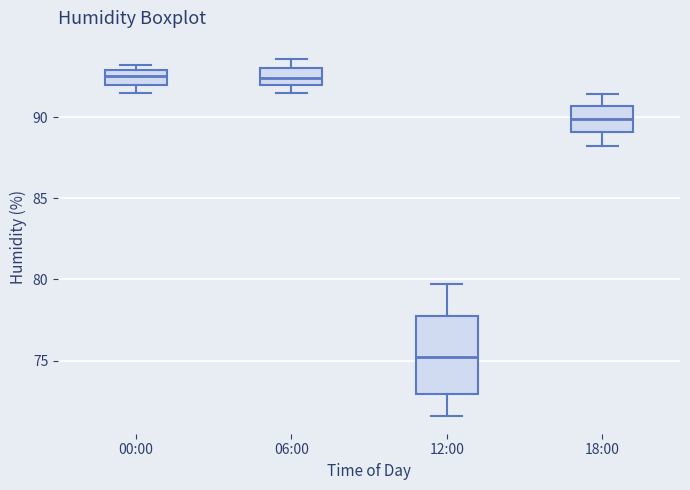

Comparing the boxes themselves (not the whiskers), which one is the tallest?

12:00